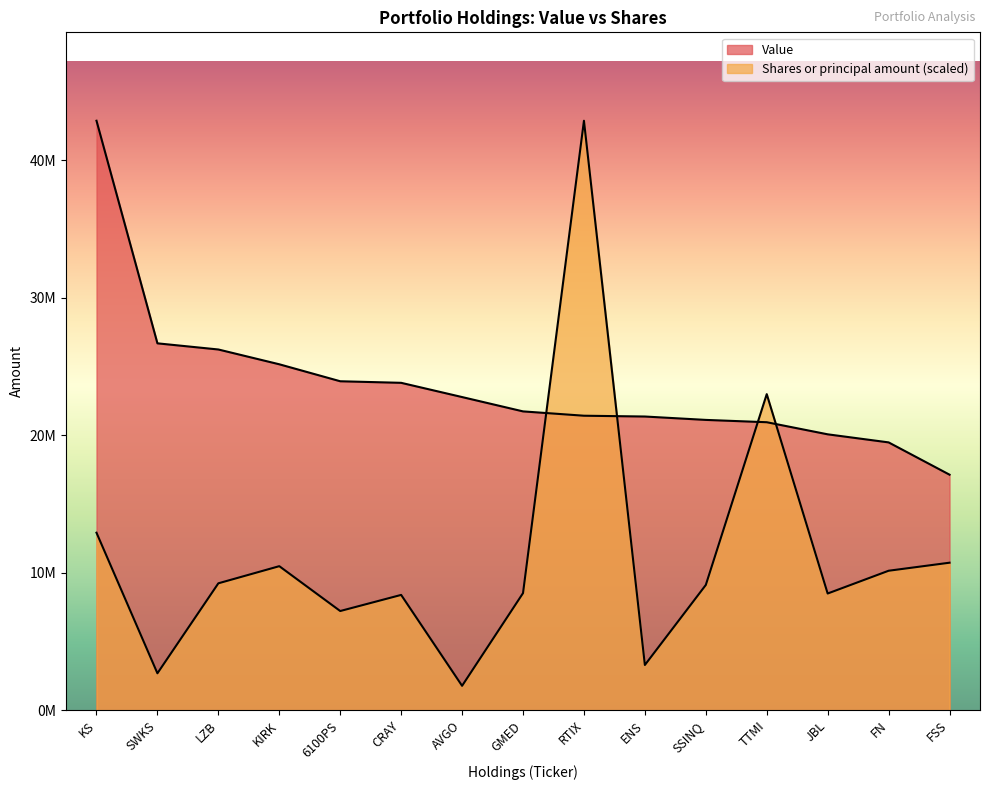

What is the label of the 8th point from the left?

GMED